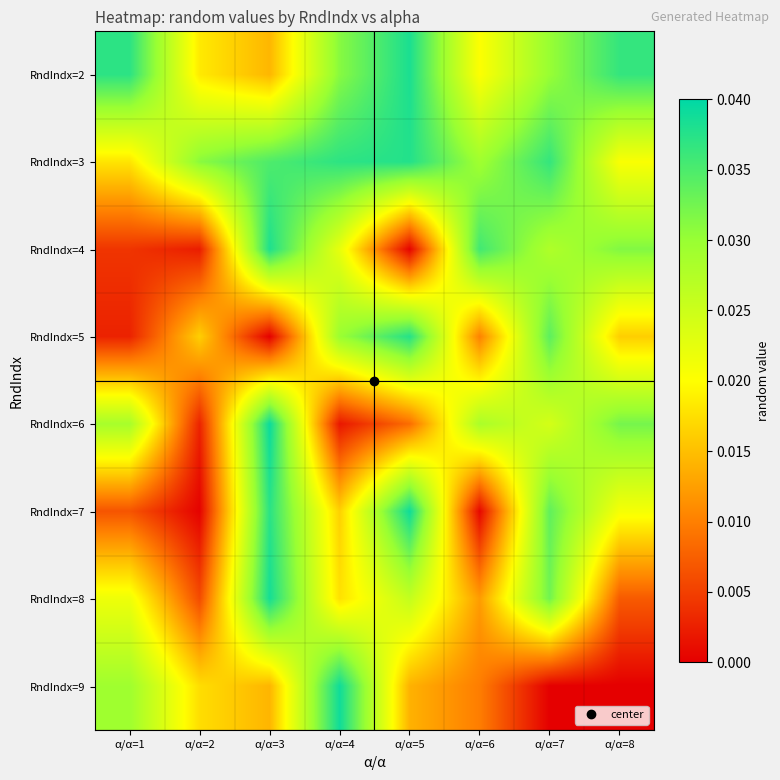

How many distinct data groups are displayed?

8